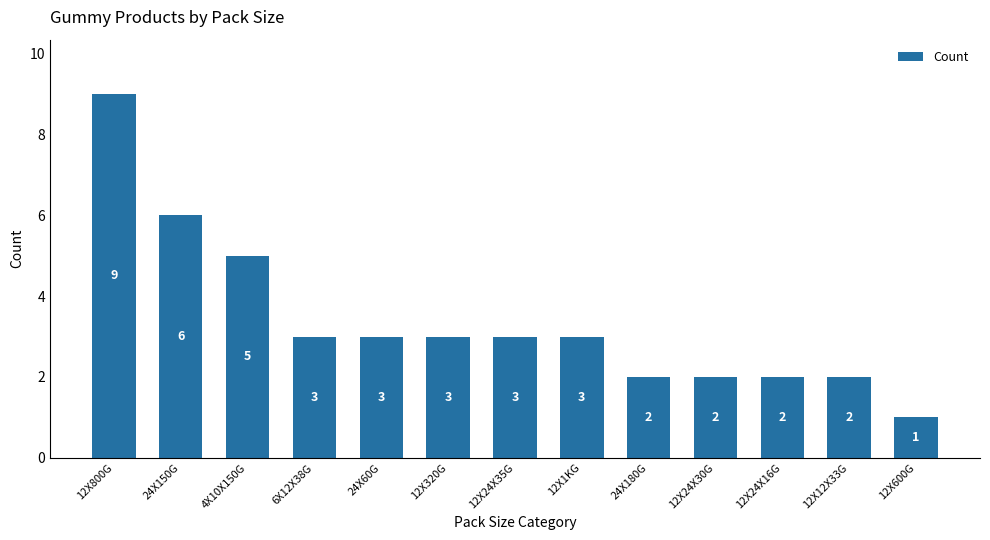

How many data points does each series have?

13